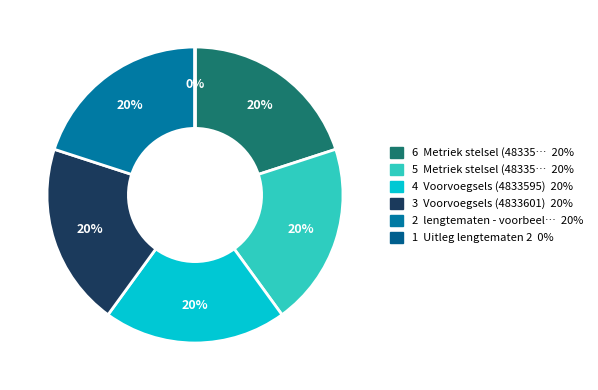

Is there any slice that represents more than half of the pie?

No